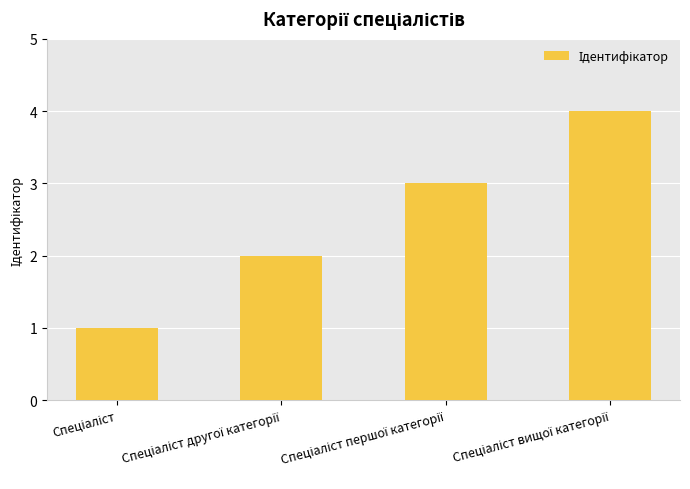

How many values are below 3?

2